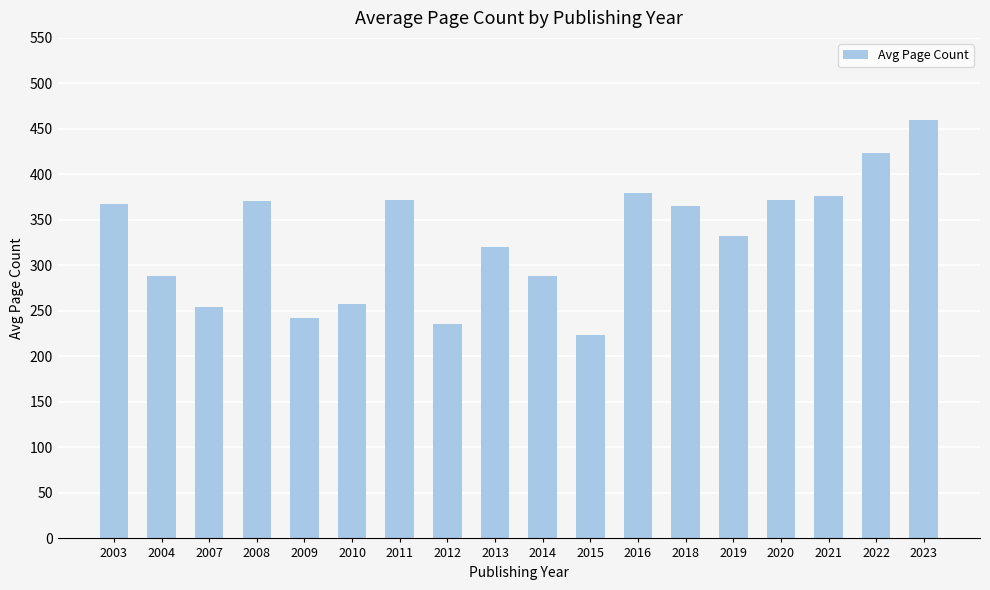

True or false: the data shows 368.0 at 2003.

True